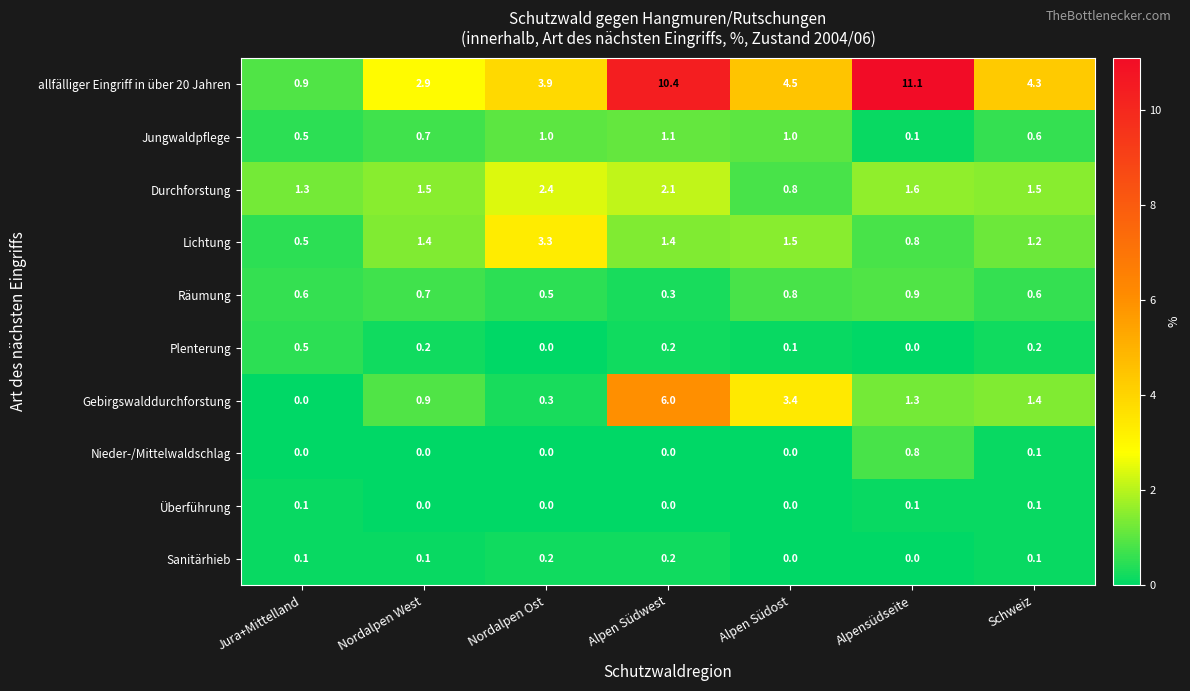

What is the average value of the Jungwaldpflege series?

0.7